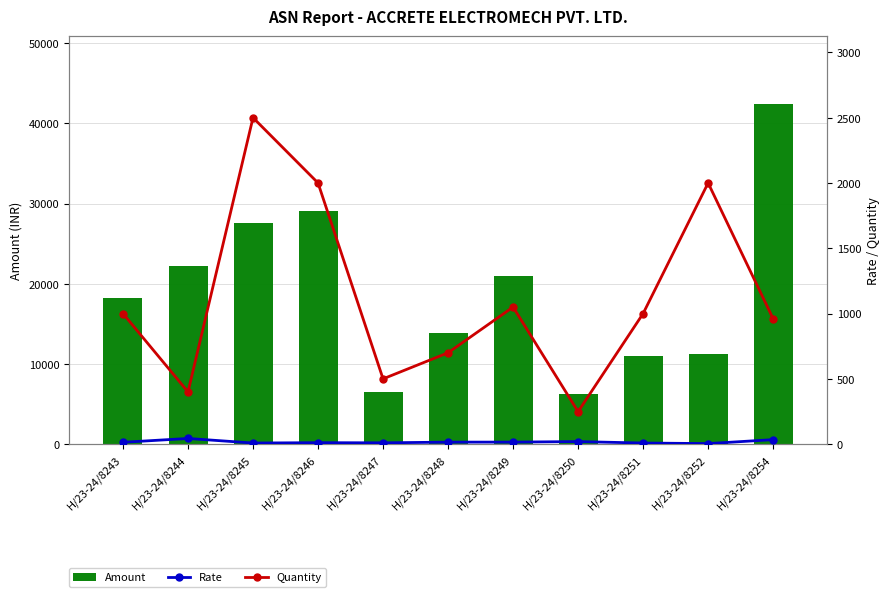

How many values in the Amount series exceed 18256?

6